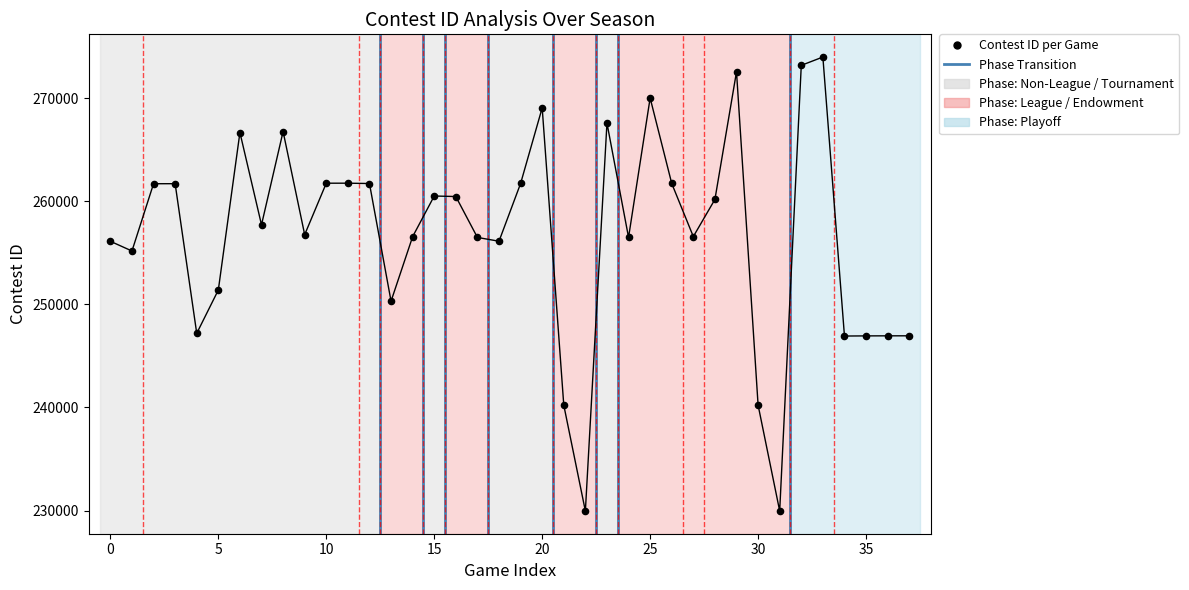

What Y value in the scatter plot is closest to 251970?

251390